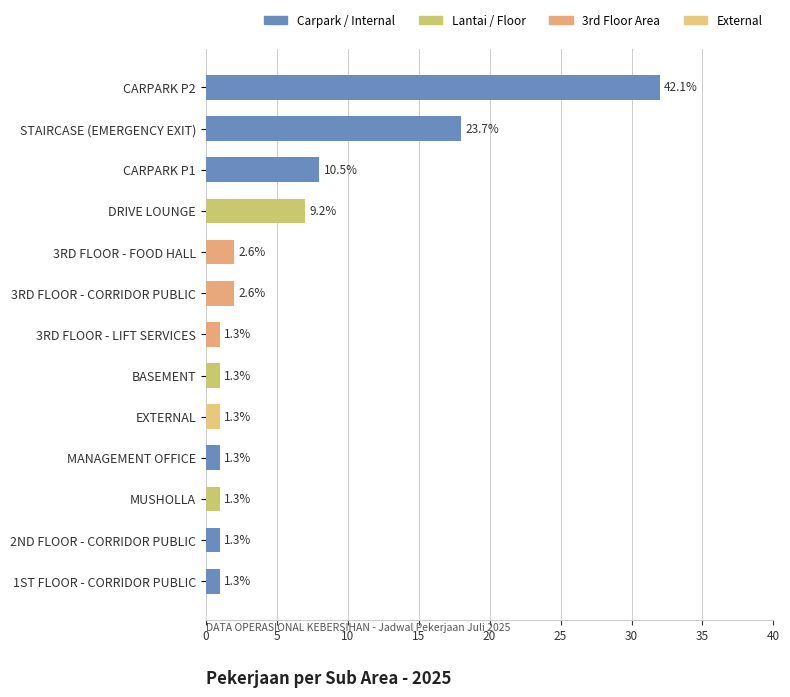

Does the chart contain any negative values?

No